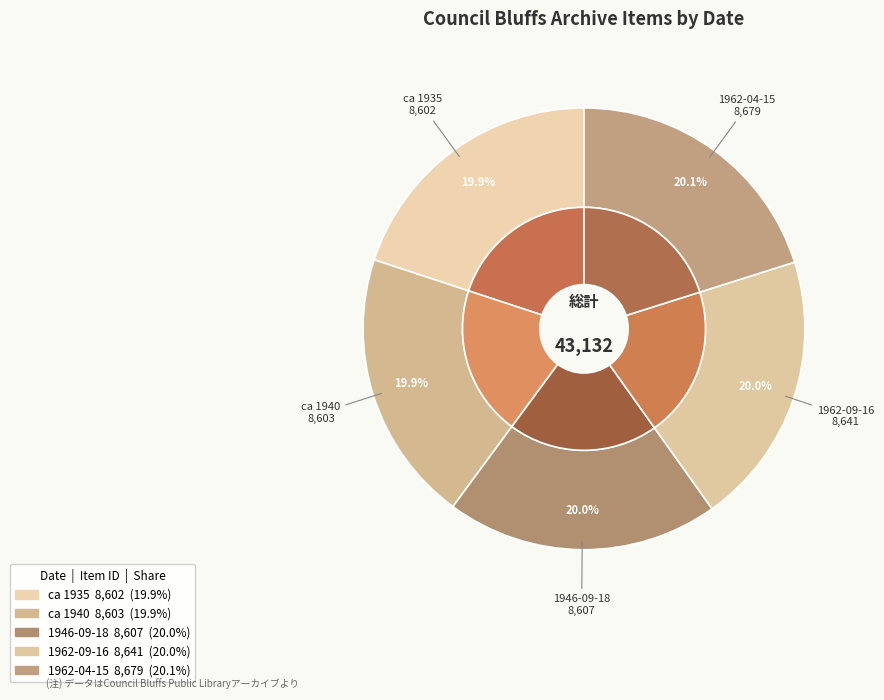

What percentage is the 1962-09-16 slice, to the nearest percent?

20%